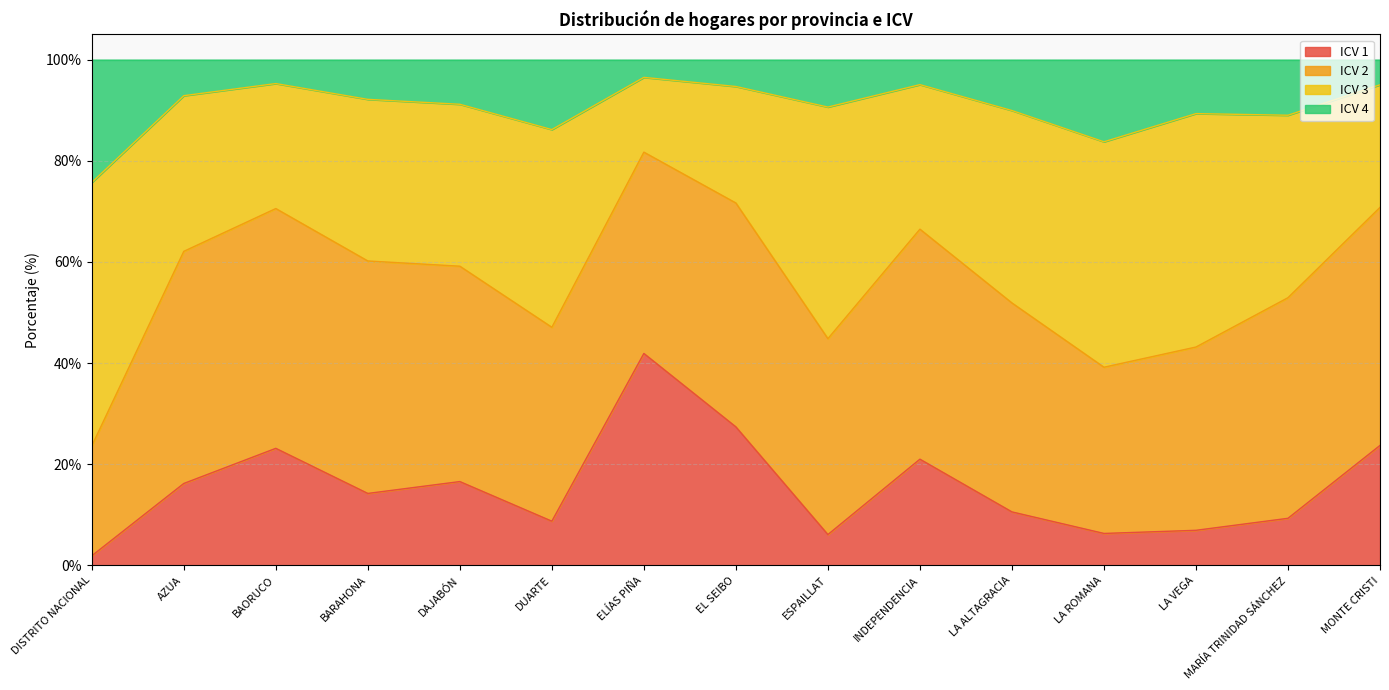

What is the total value across all series at MARÍA TRINIDAD SÁNCHEZ?

100.0